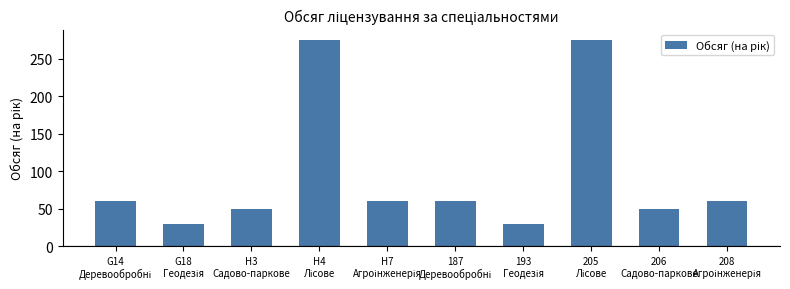

What is the value of the 3rd bar from the left?

50